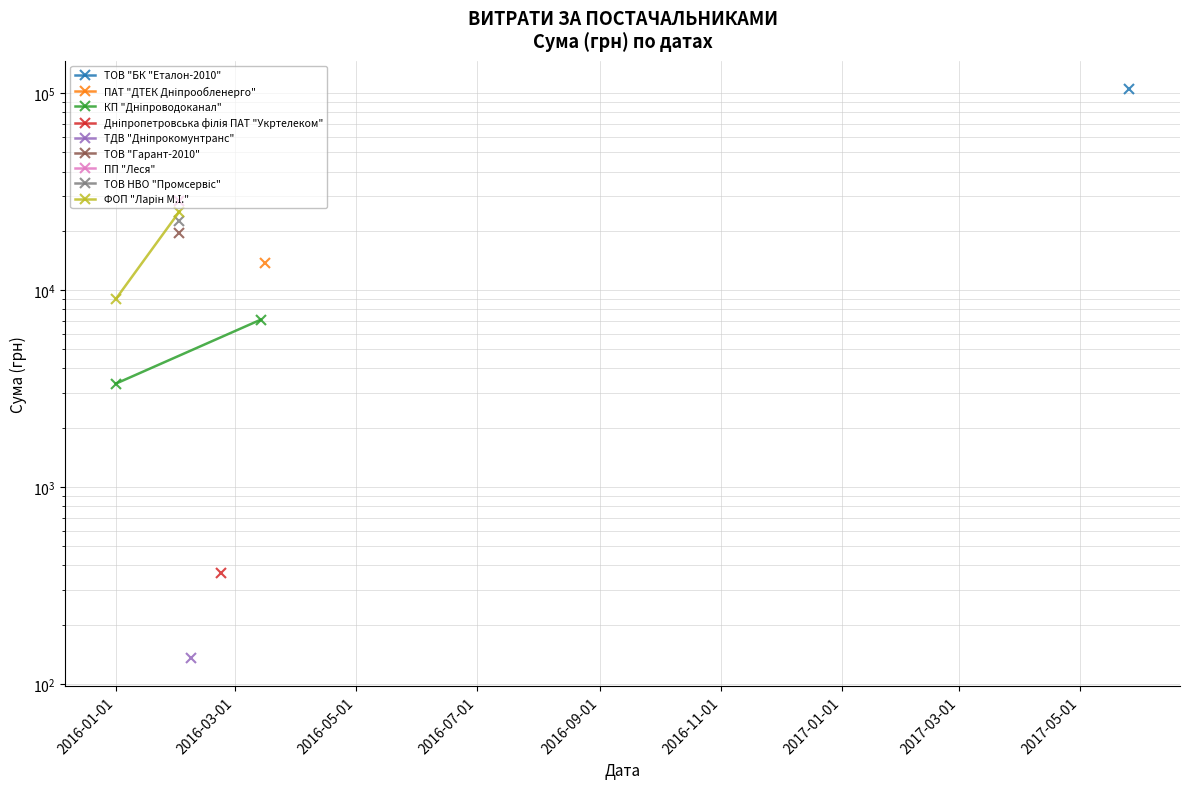

The КП "Дніпроводоканал" series shows 5342.3 at 2016-01-01. True or false?

False